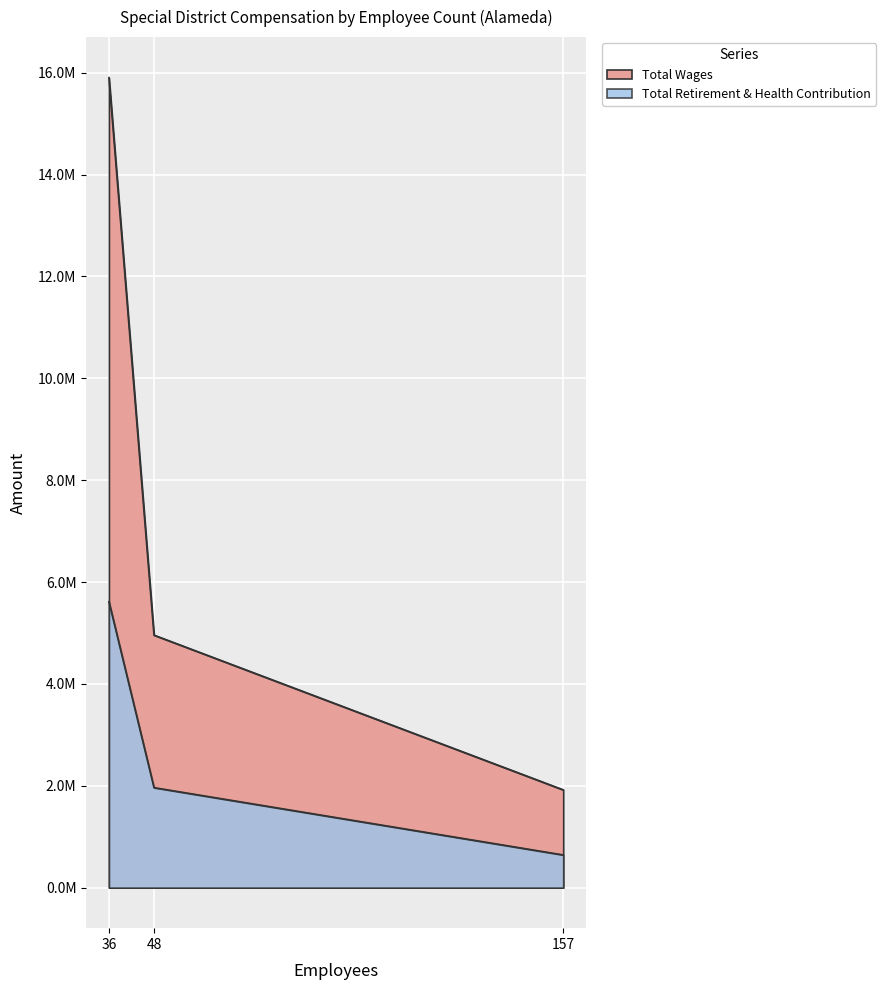

Reading right to left, transcribe all the data shown in this chart.

Total Wages: 157=1920530	48=4957756	36=15902041
Total Retirement & Health Contribution: 157=642384	48=1963518	36=5613975